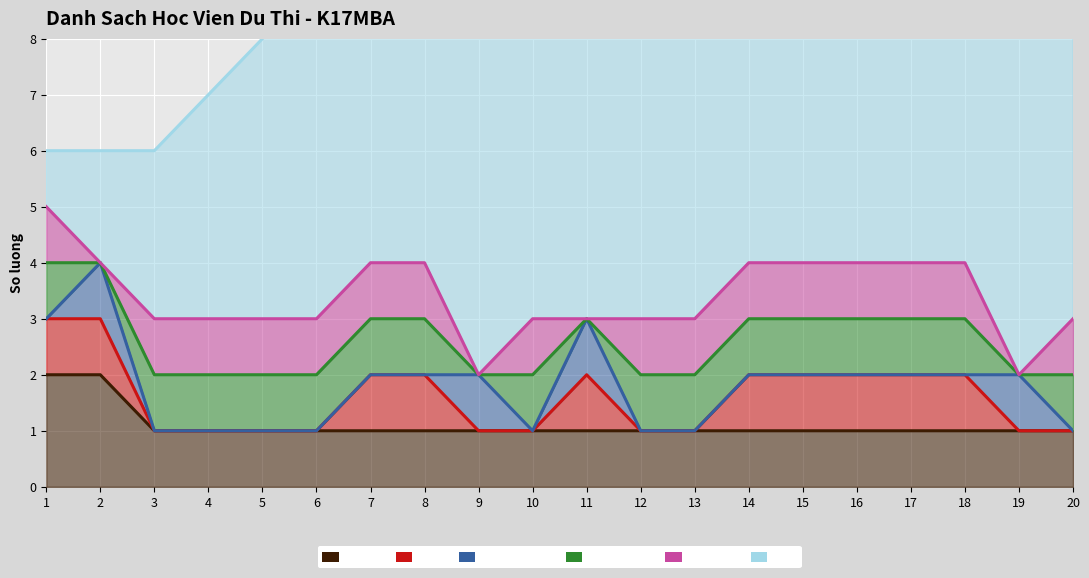

How many data points in STT are less than 11?

10